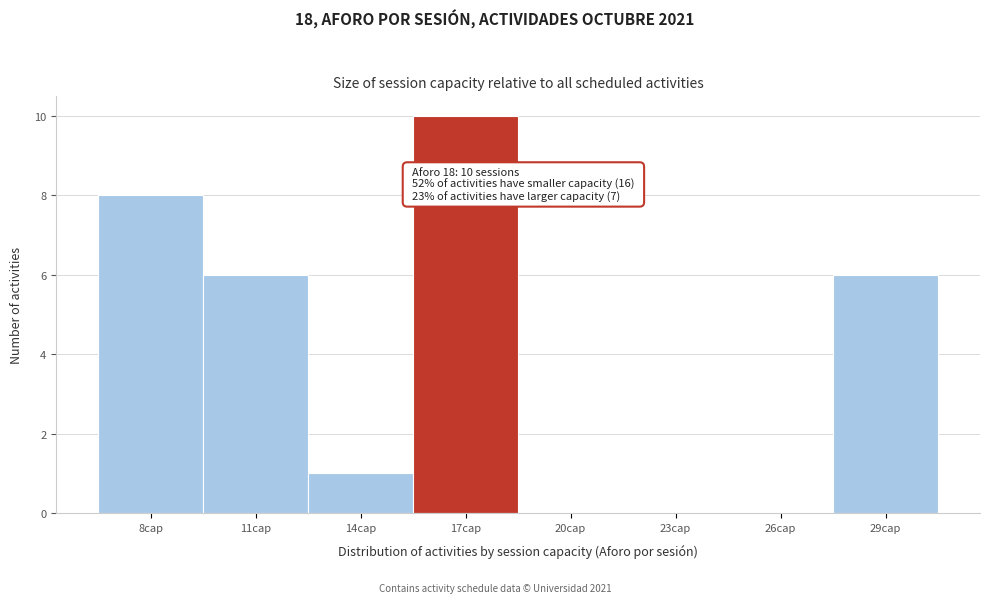

Reading left to right, list all the values displayed in this chart.

8cap=8	11cap=6	14cap=1	17cap=10	20cap=0	23cap=0	26cap=0	29cap=6